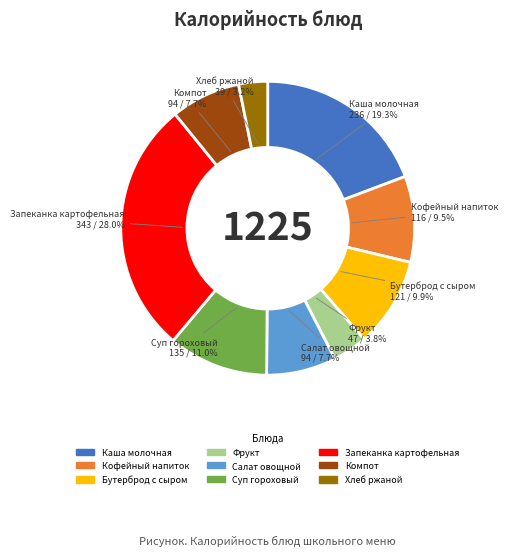

Which slice is the smallest?

Хлеб ржаной